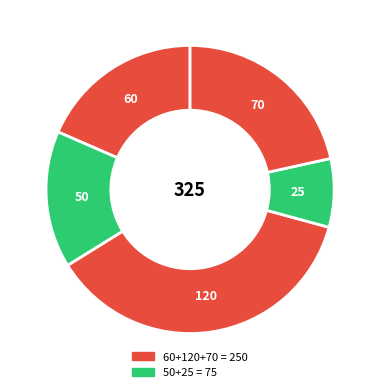

How many segments does this pie chart have?

5